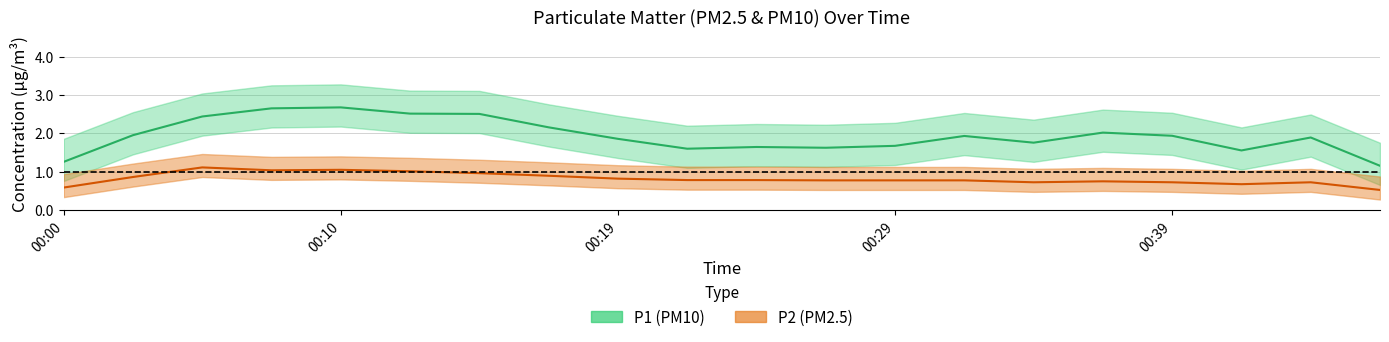

Is this an area chart (filled region under the line)?

No